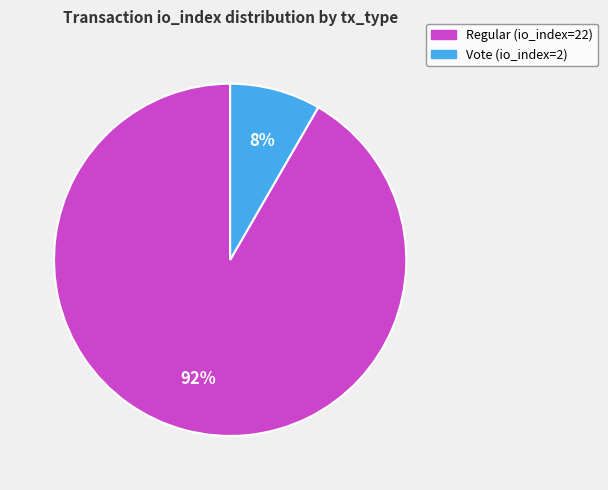

True or false: Regular (io_index=22) accounts for 99% of the total.

False